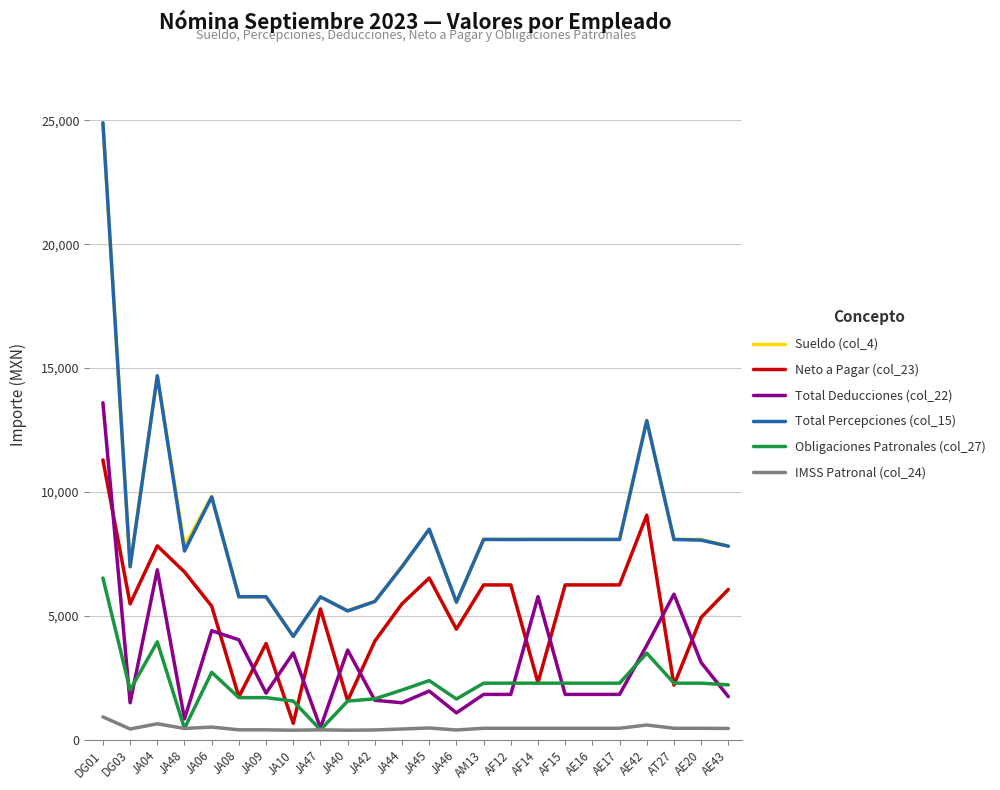

True or false: Total Percepciones (col_15) and Neto a Pagar (col_23) intersect in this chart.

False